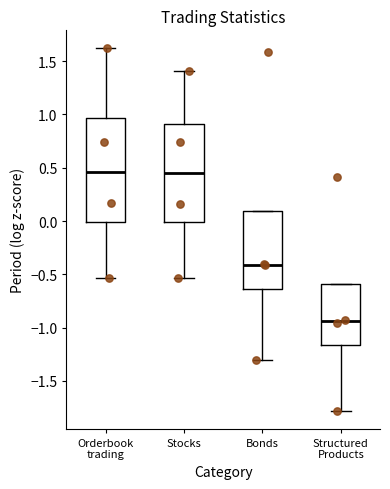

Which box is the tallest, from its lower edge to its upper edge?

Orderbook trading